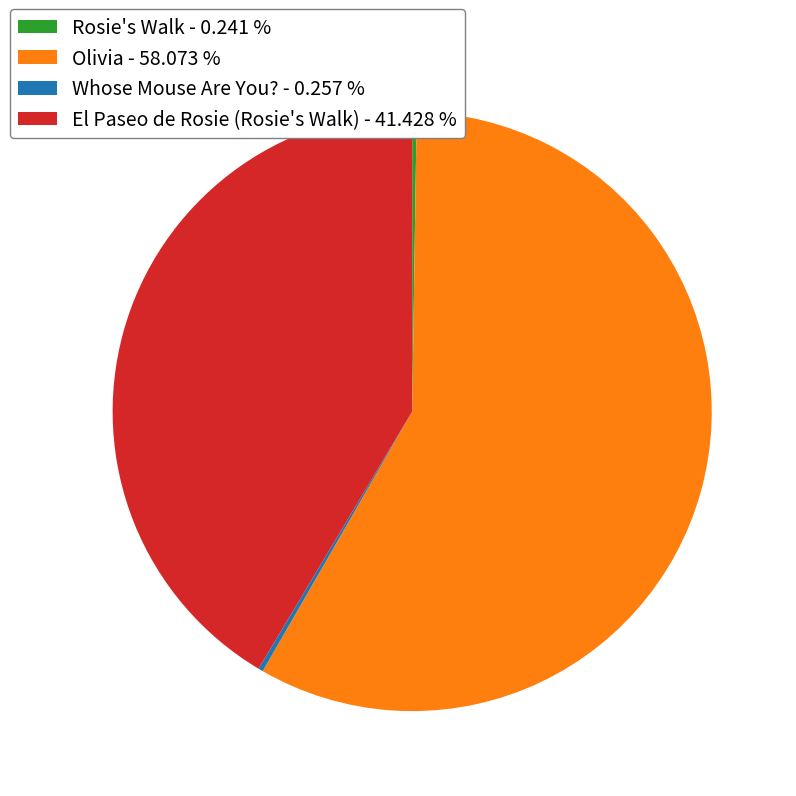

Does Olivia represent more than half of the total?

Yes